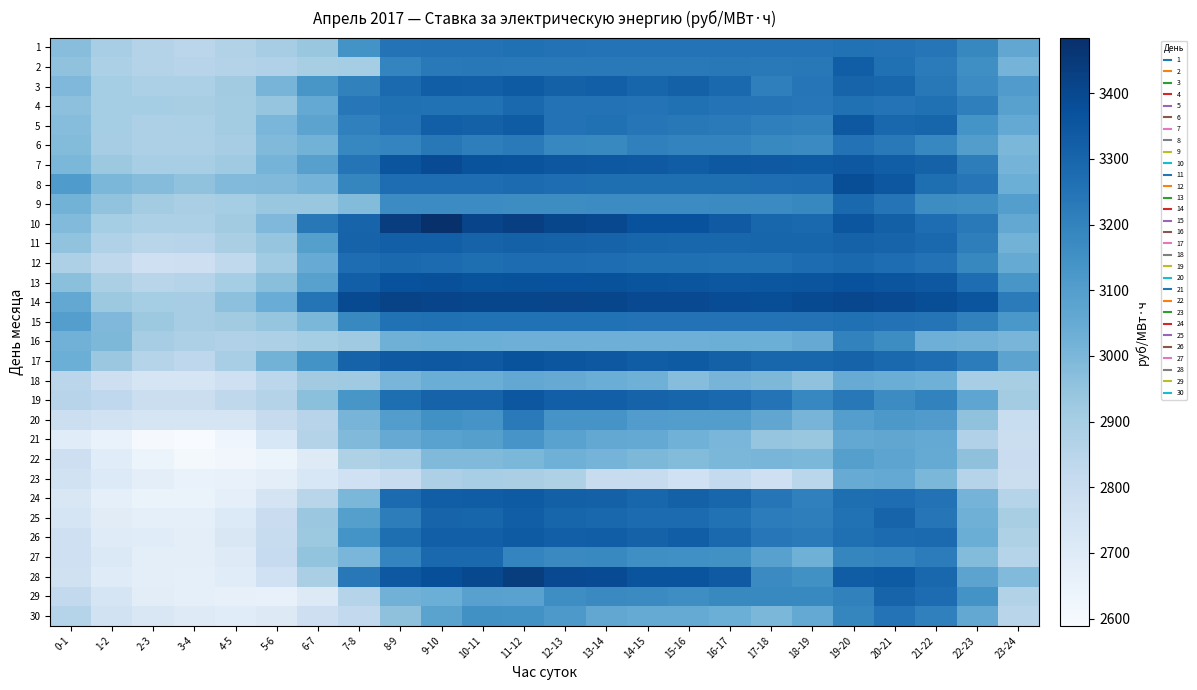

At how many categories does at least one series exceed 3194?

18